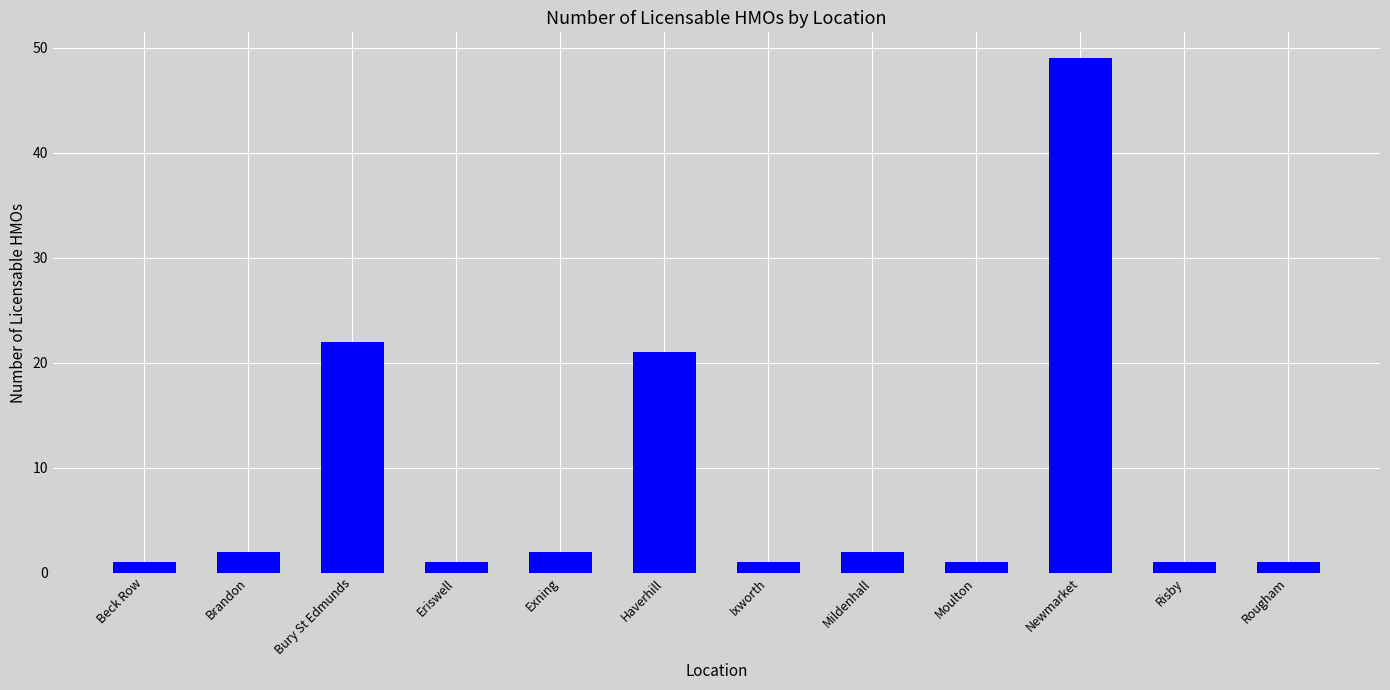

The value at Exning is 2. True or false?

True